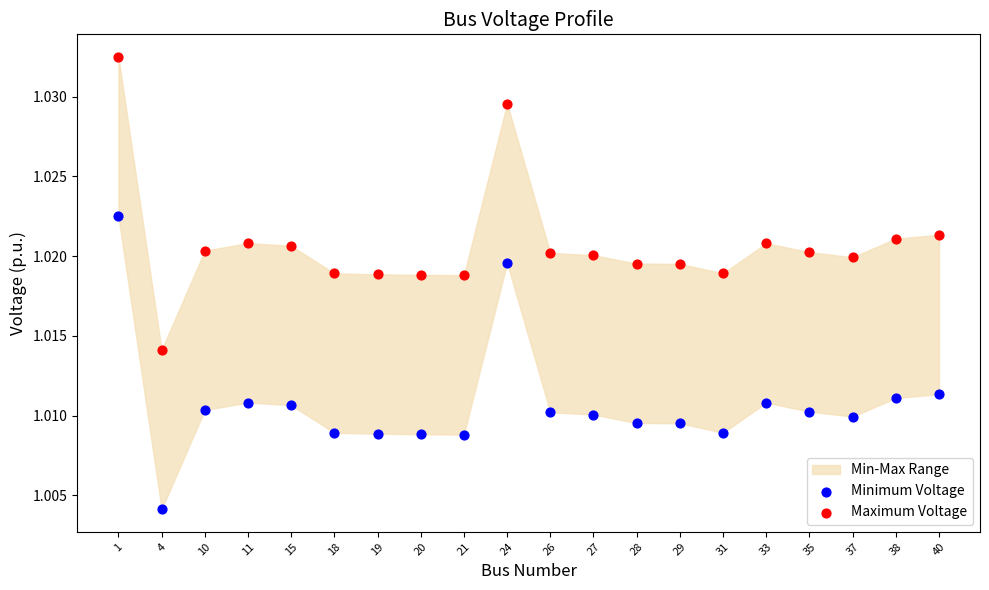

Which series reaches the minimum Y coordinate?

Minimum Voltage